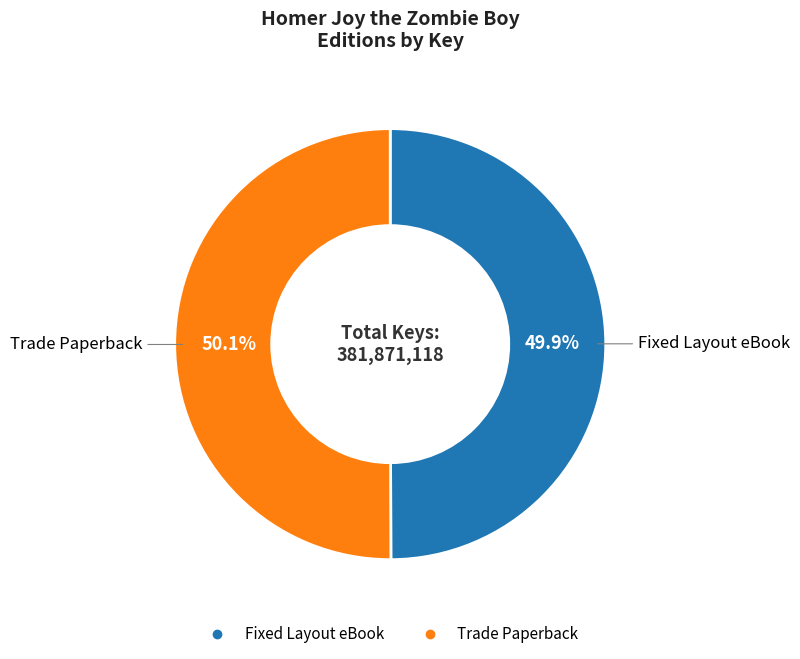

Is there any slice that represents more than half of the pie?

Yes